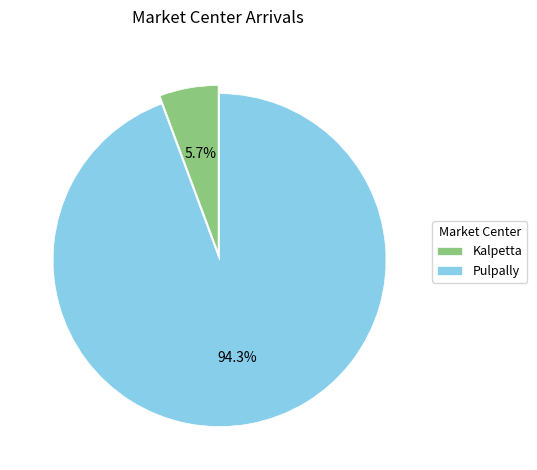

Which has a higher value, Pulpally or Kalpetta?

Pulpally